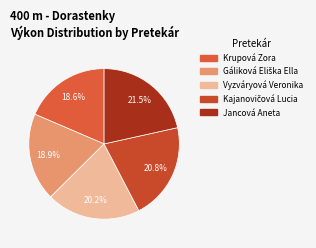

Count the number of slices in the pie.

5